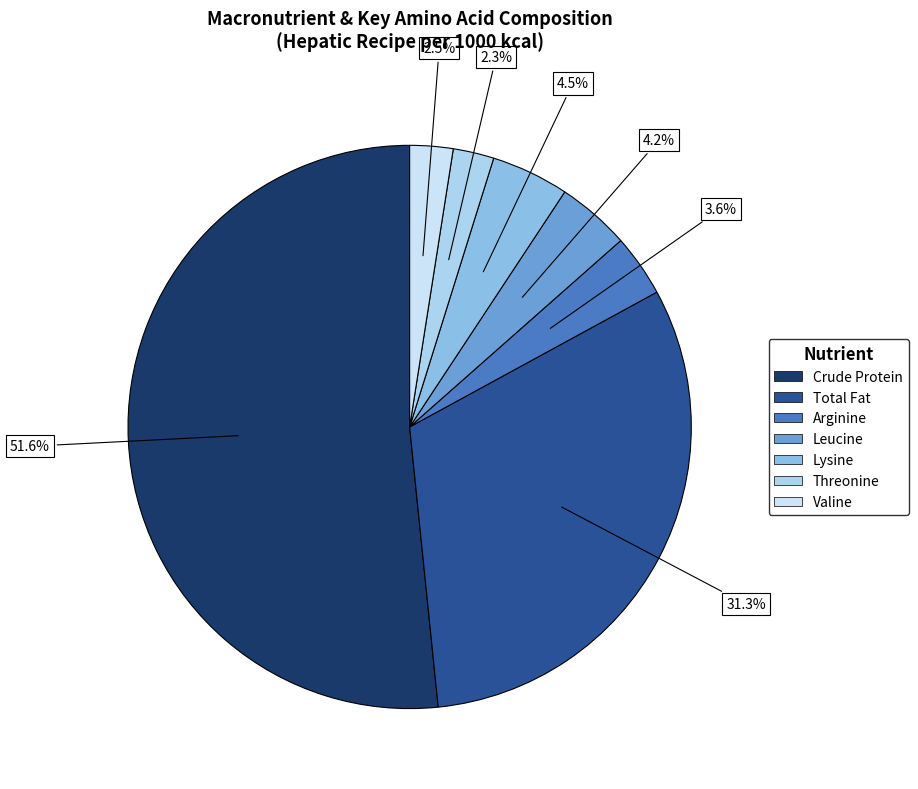

How many slices are in this pie chart?

7